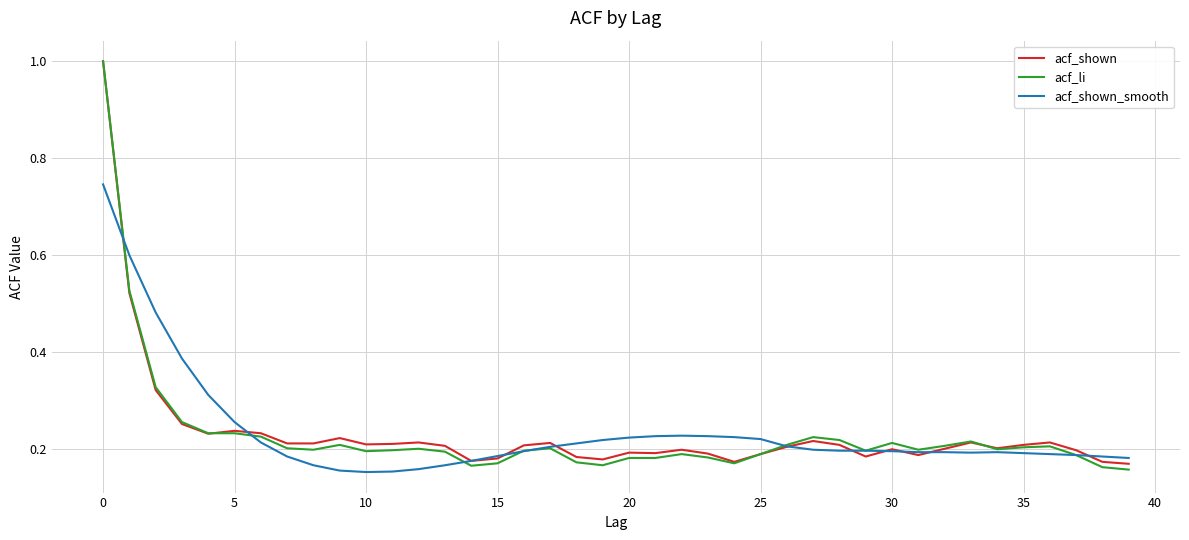

What are all the series names shown in the legend?

acf_shown, acf_li, acf_shown_smooth